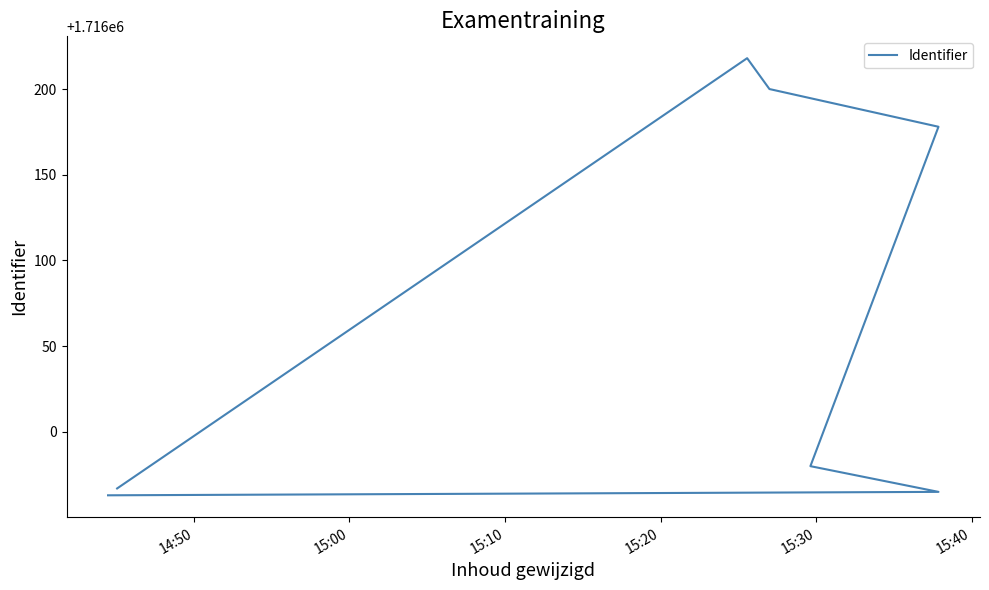

Reading left to right, list all the values displayed in this chart.

1715963	1715965	1715980	1716178	1716200	1716218	1715967